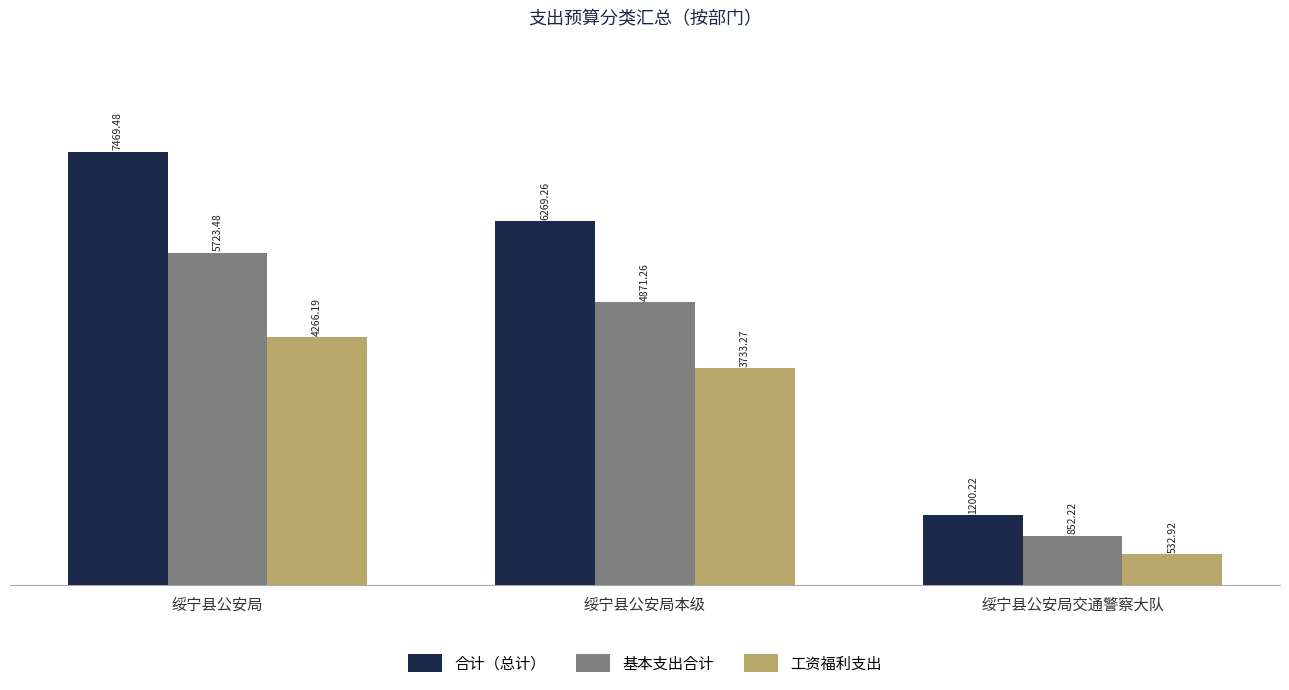

Does the chart contain any negative values?

No